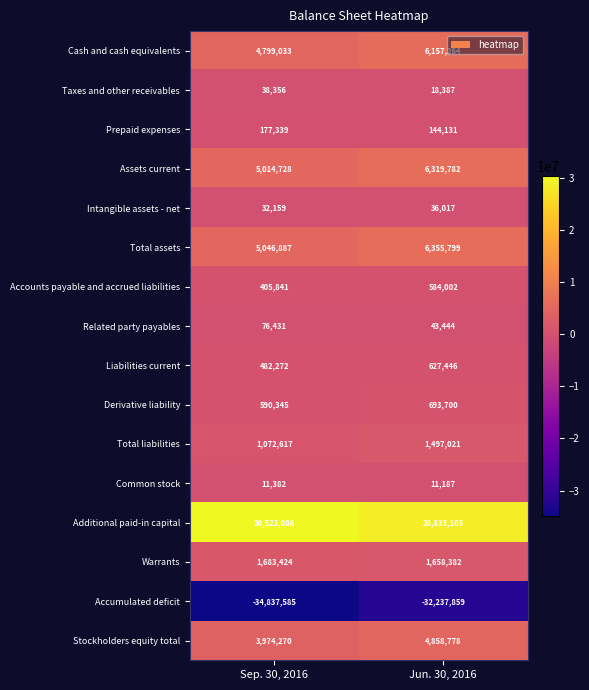

Which label corresponds to the smallest value in the chart?

Sep. 30, 2016